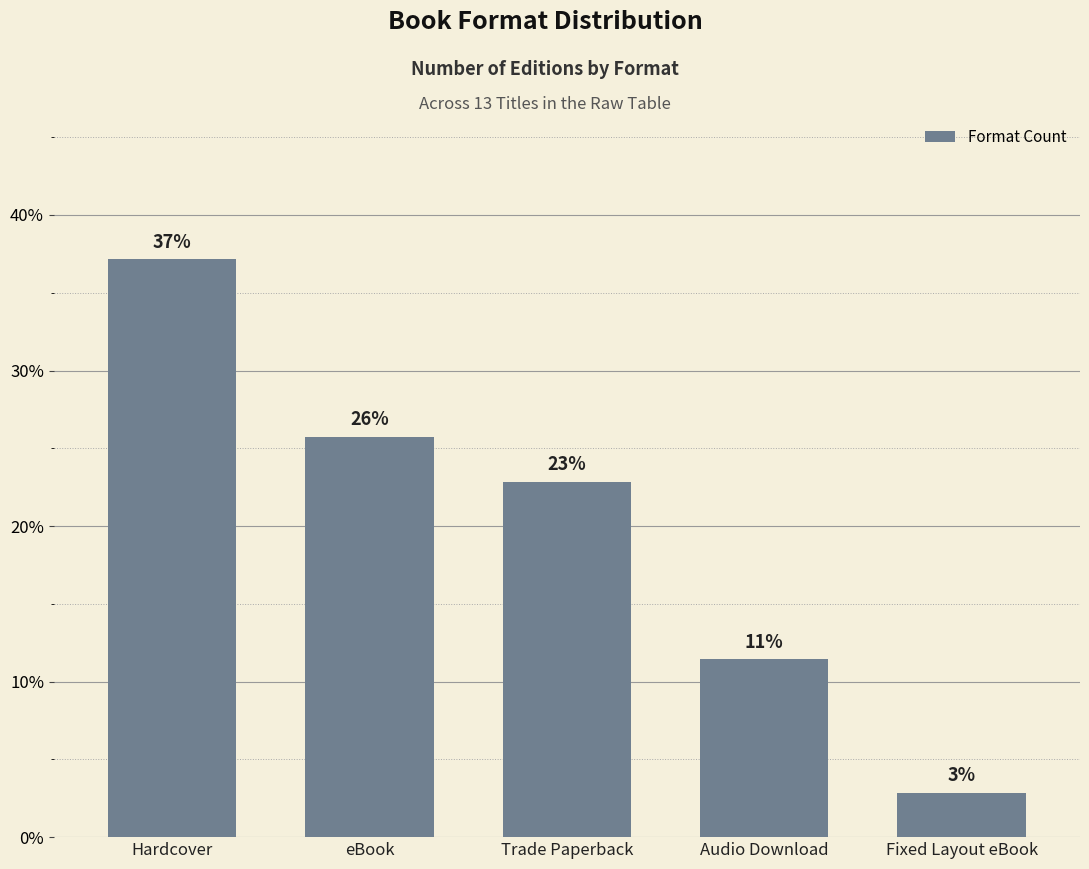

How many bars are there in total?

5